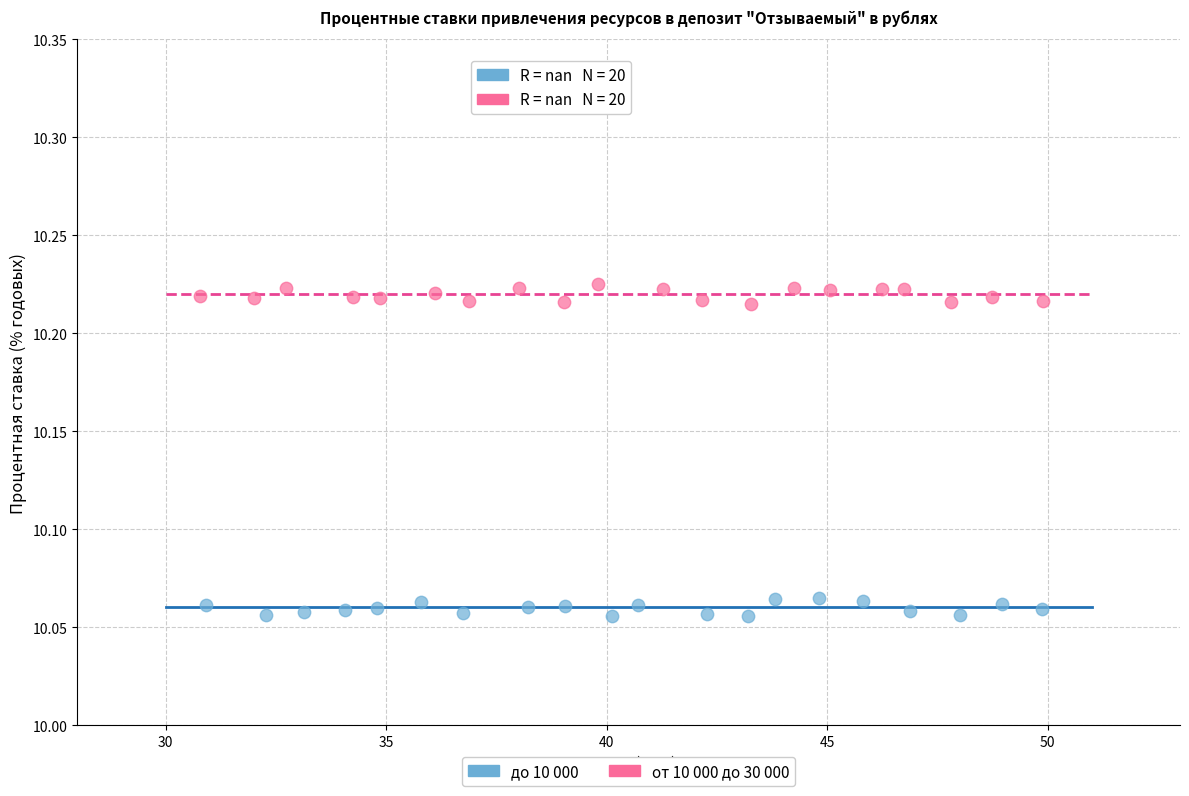

Which series contains the highest Y value?

от 10 000 до 30 000